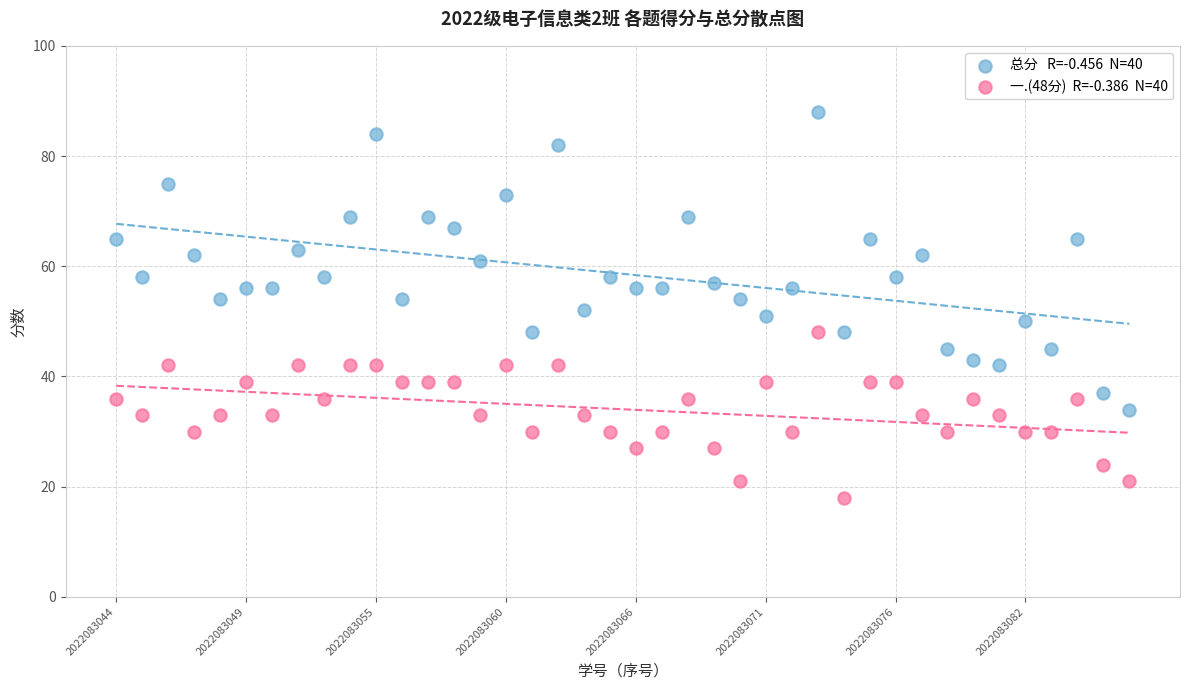

Across all data points, what is the range of Y values (max minus min)?

70